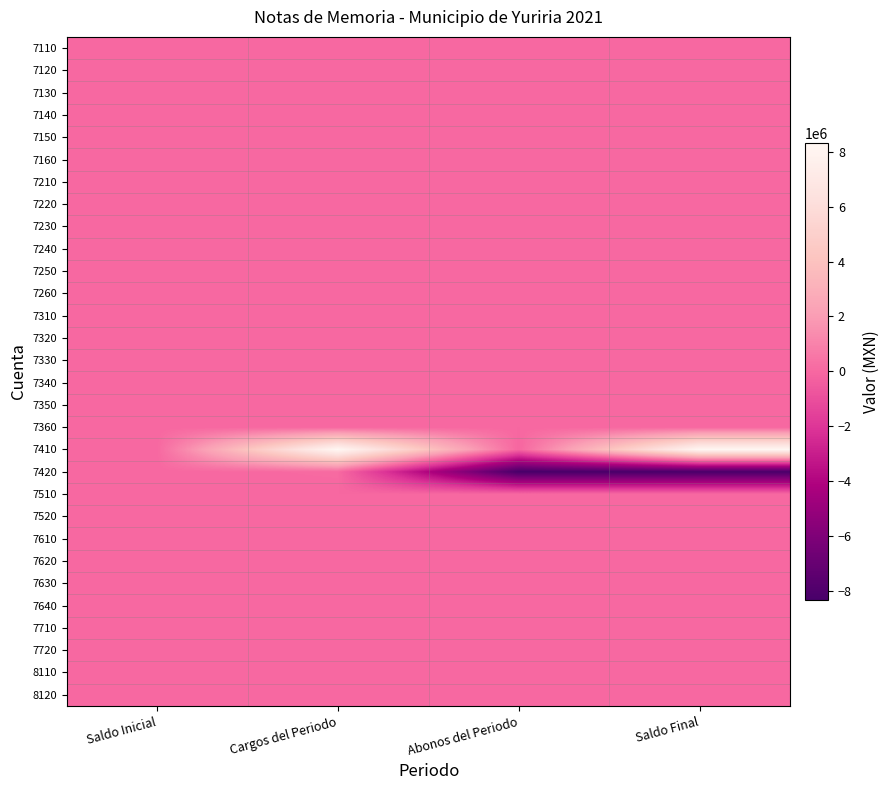

What is the spread (max minus min) of values at Abonos del Periodo?

8317142.5